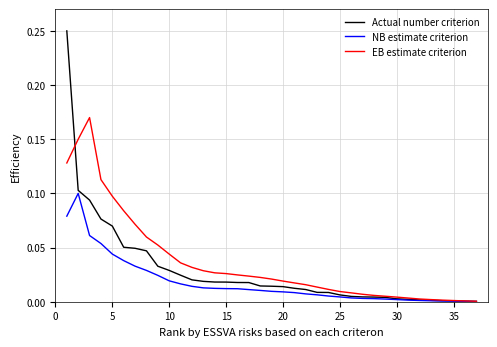

List the series in order of their peak value, highest first.

Actual number criterion, EB estimate criterion, NB estimate criterion